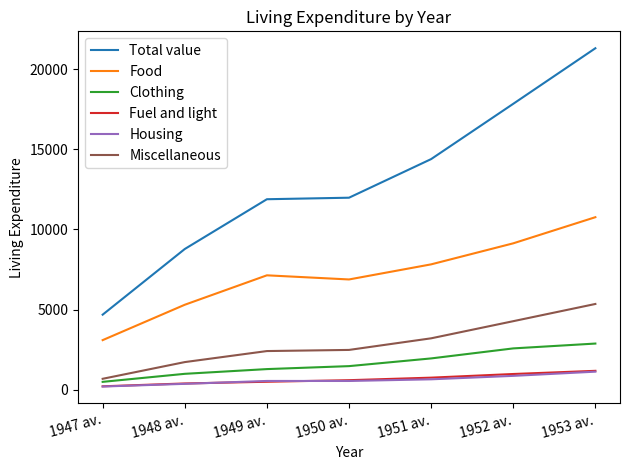

What are all the series names shown in the legend?

Total value, Food, Clothing, Fuel and light, Housing, Miscellaneous